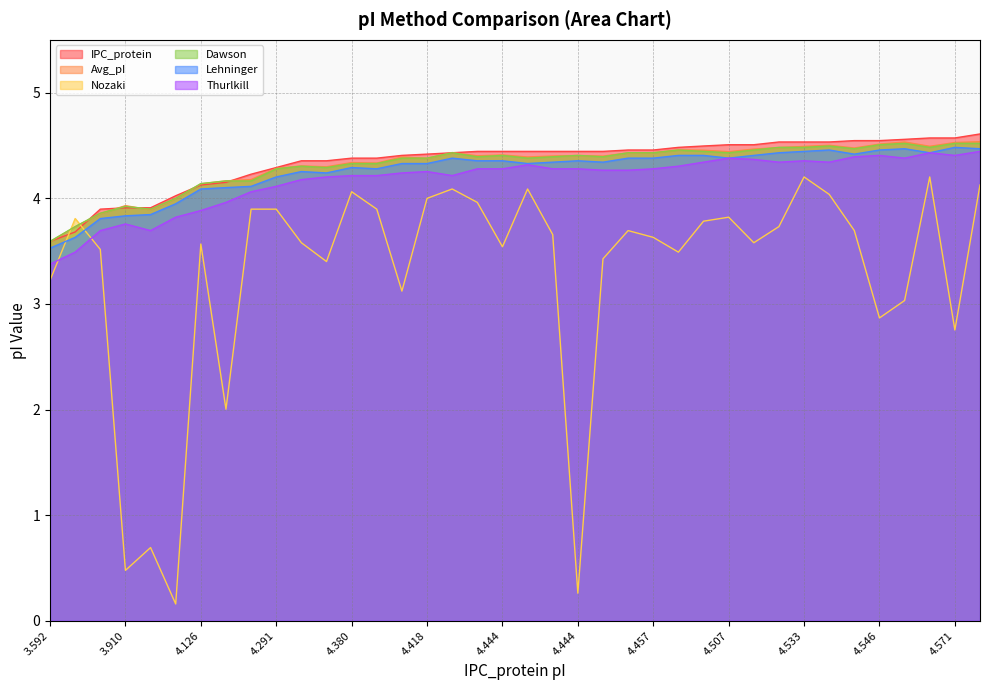

True or false: Lehninger and Thurlkill intersect in this chart.

False